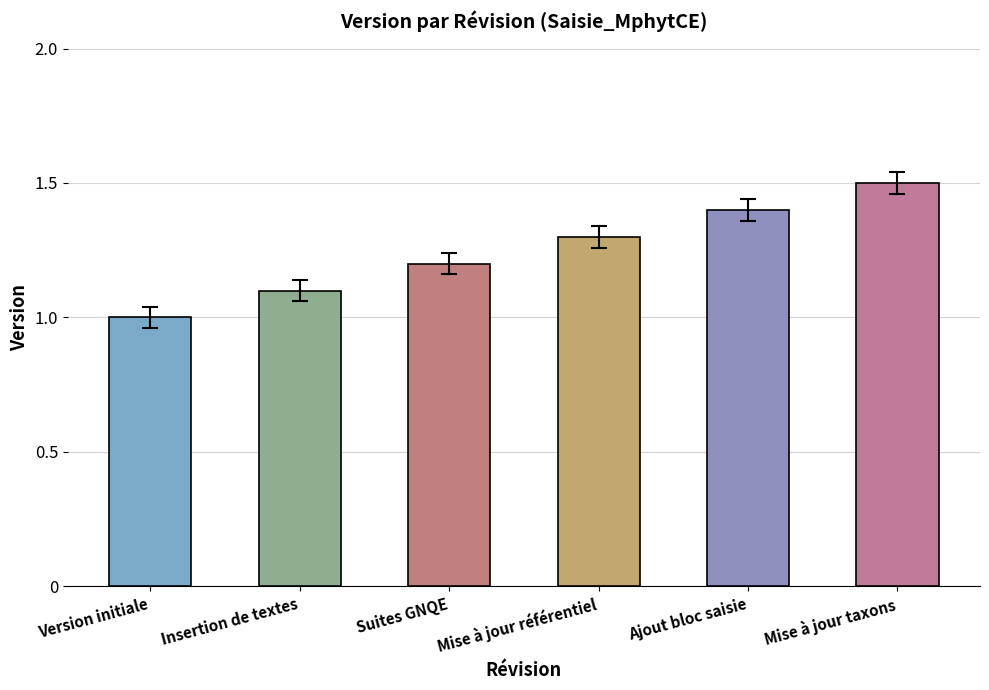

Reading left to right, list all the values displayed in this chart.

1.0	1.1	1.2	1.3	1.4	1.5